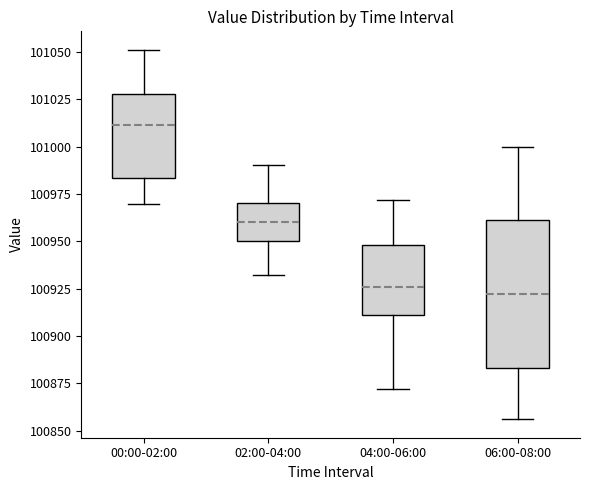

Reading left to right, transcribe this box plot: for each box, give where its median line is, the range the box spans, and where its two whiskers end, as read against the y-axis. The values are not printed on the chart, so give them approximately, as read against the axis.

00:00-02:00: median 101010, box 100985 to 101030, whiskers 100970 to 101050
02:00-04:00: median 100960, box 100950 to 100970, whiskers 100930 to 100990
04:00-06:00: median 100925, box 100910 to 100950, whiskers 100870 to 100970
06:00-08:00: median 100920, box 100885 to 100960, whiskers 100855 to 101000